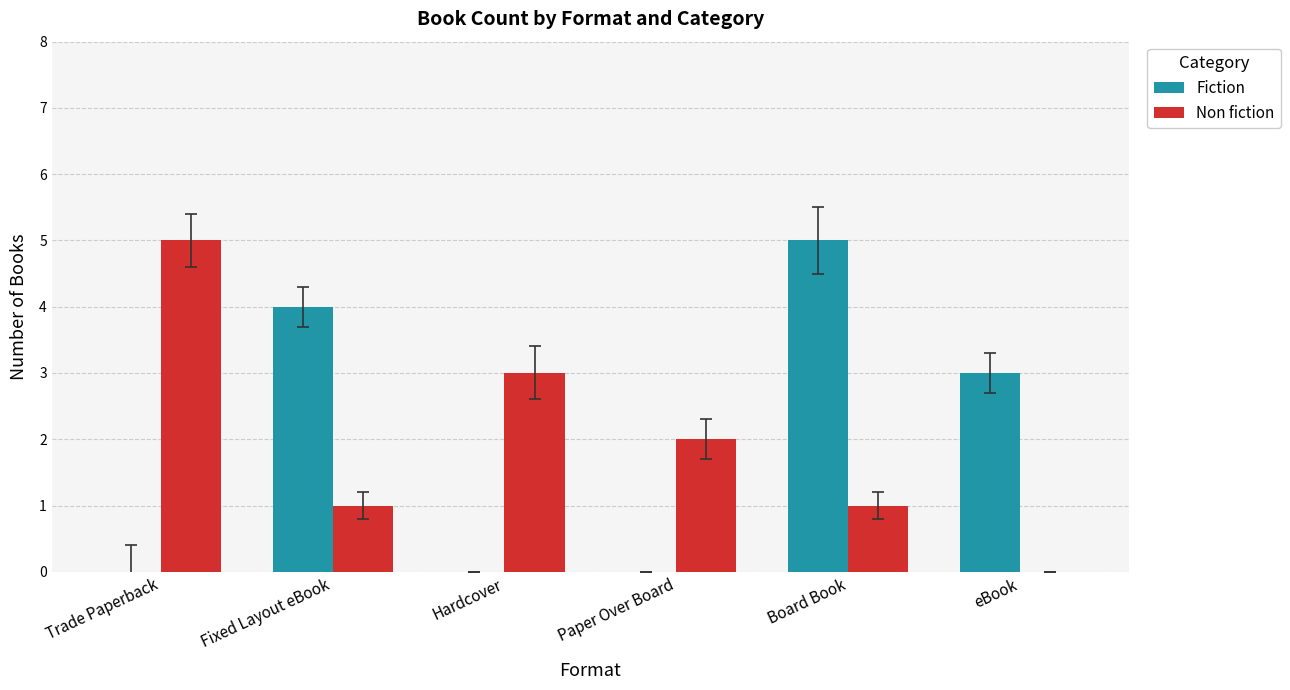

Between Trade Paperback and eBook, which series saw the biggest shift?

Non fiction